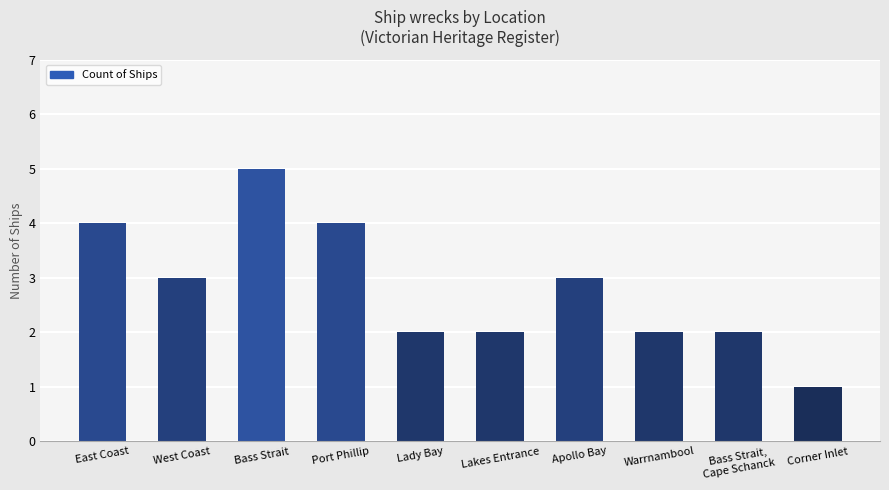

How many values are below 3?

5